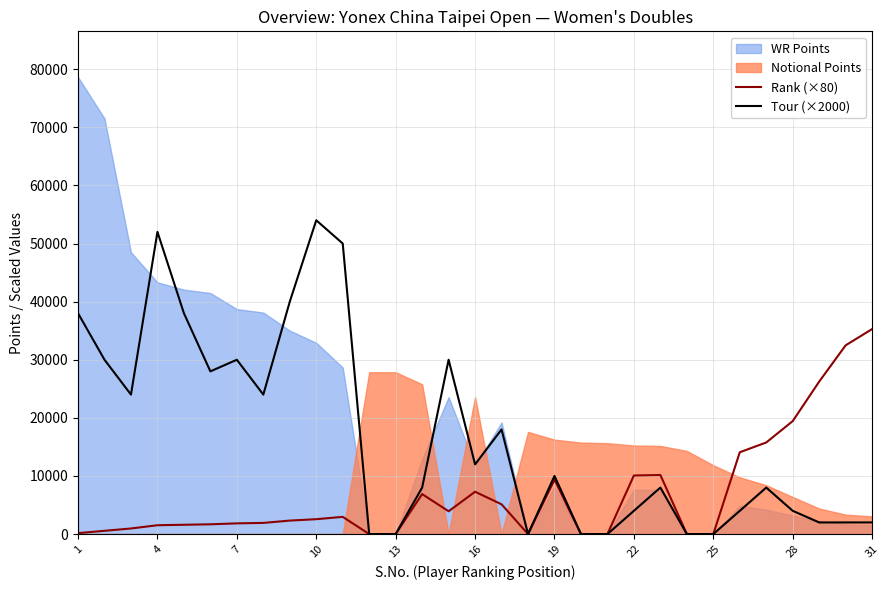

How many values in the Tour (×2000) series exceed 8000?

15